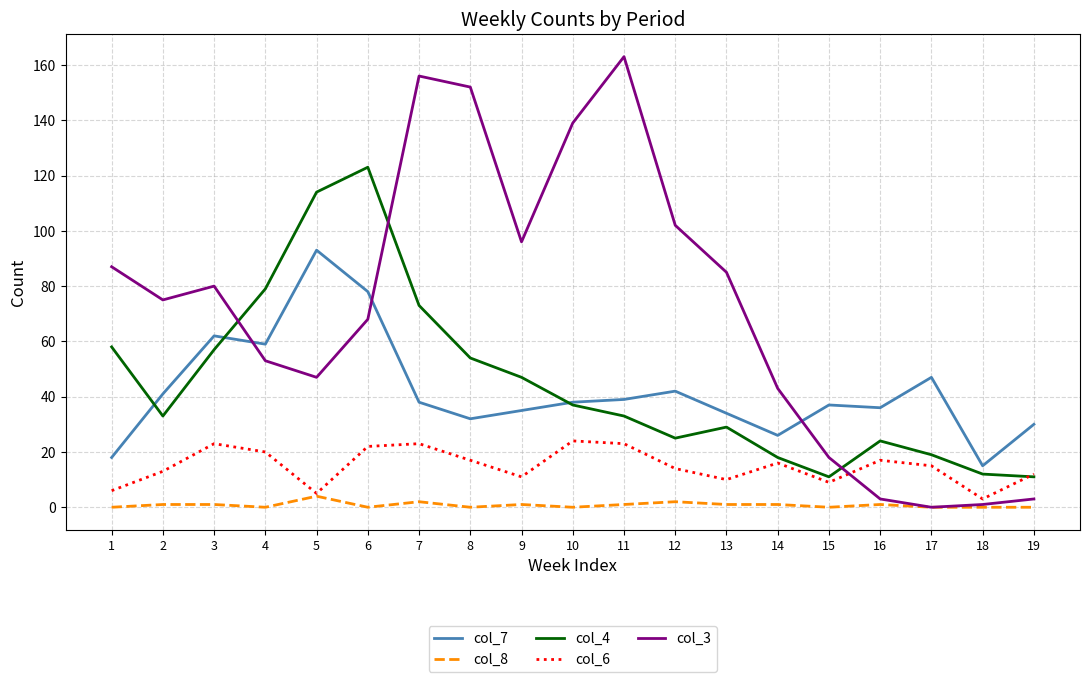

At which label does col_8 reach its peak?

5